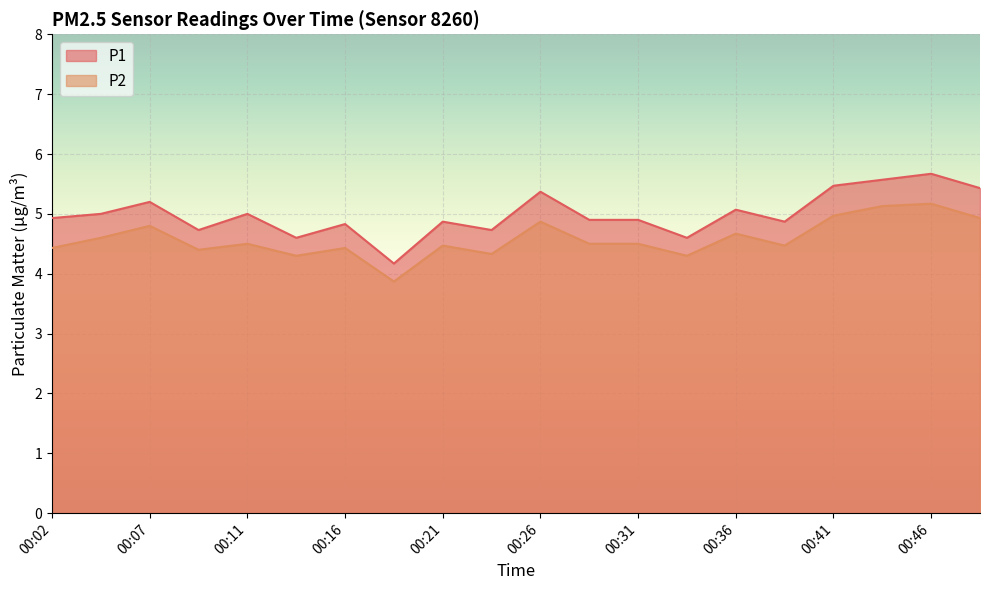

Rank the series by their maximum value, from lowest to highest.

P2, P1